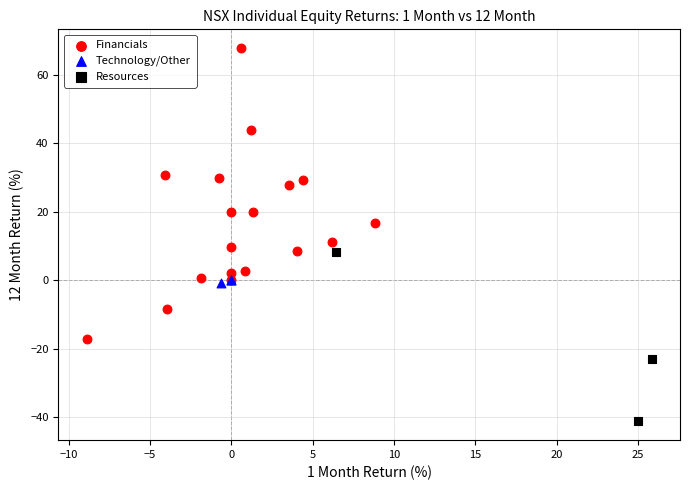

Which series contains the highest Y value?

Financials